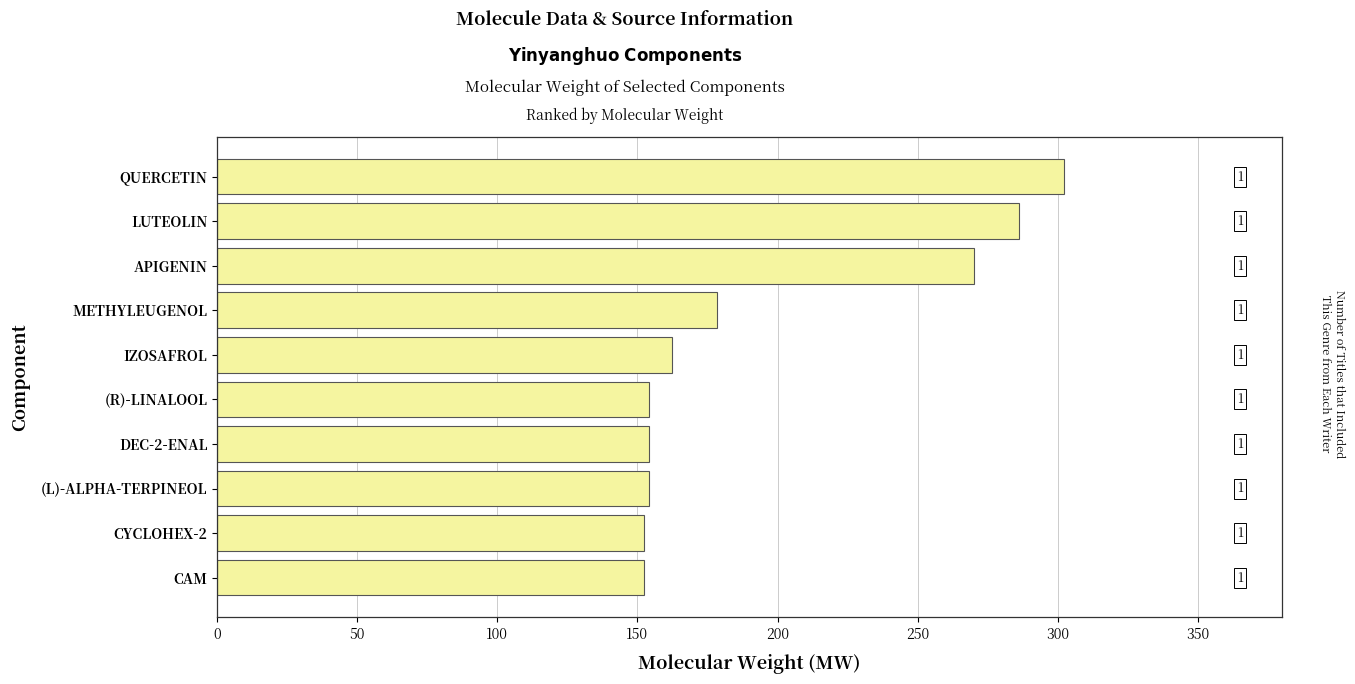

What is the smallest value displayed?

152.2